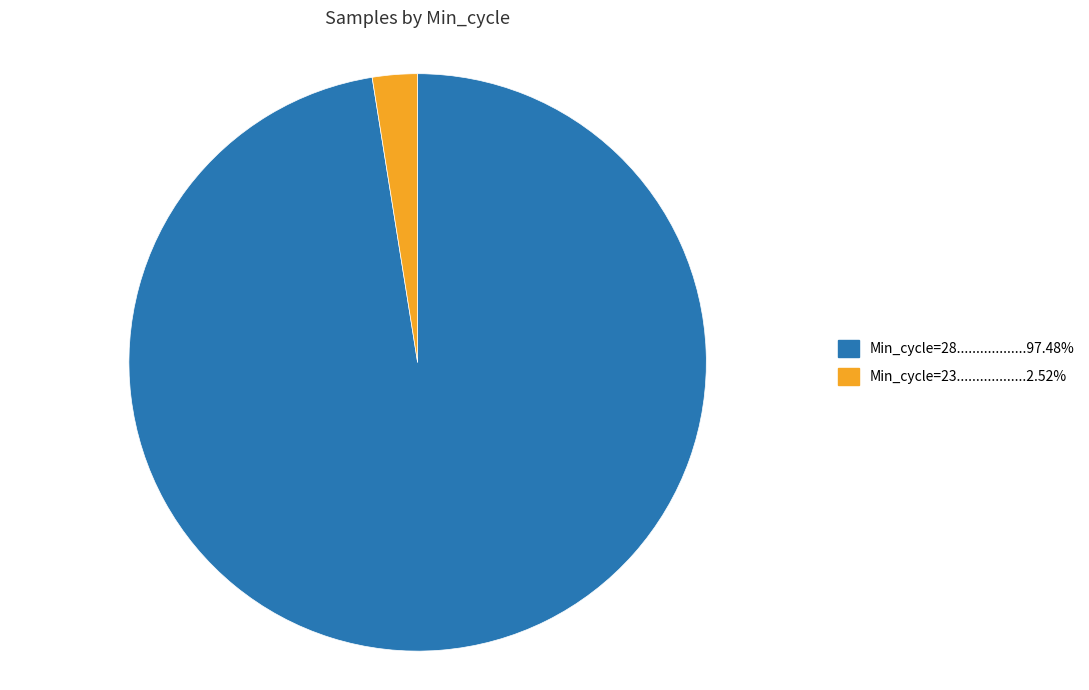

Is there a majority slice in this chart?

Yes